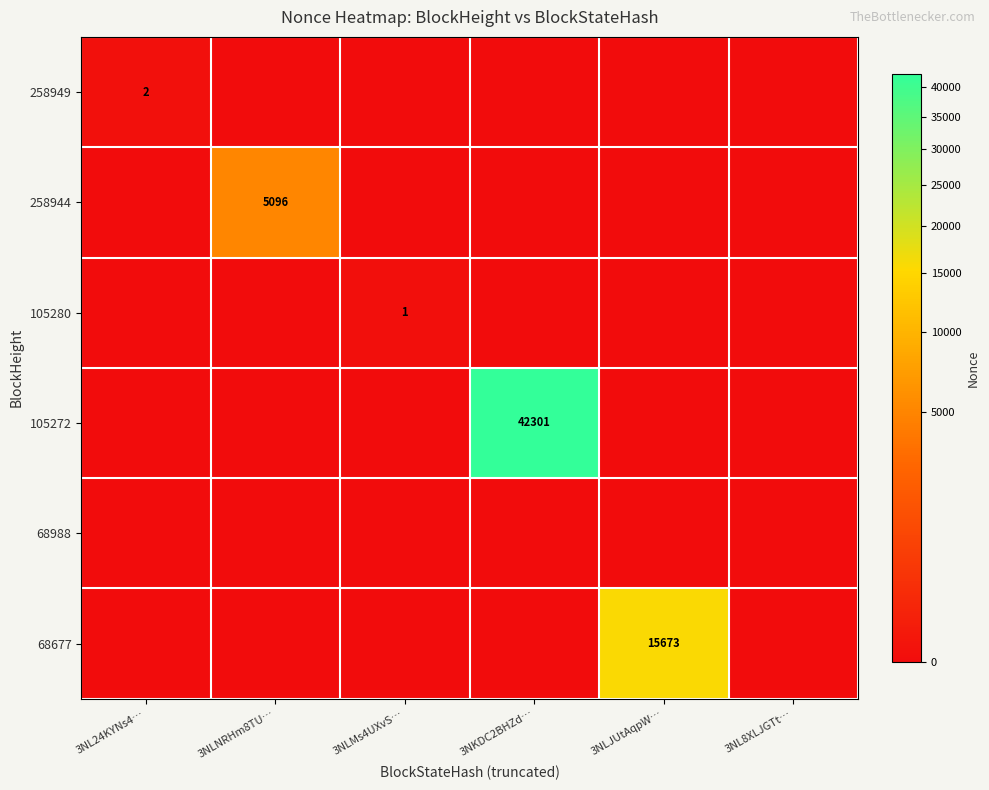

At how many categories does at least one series exceed 20583?

1